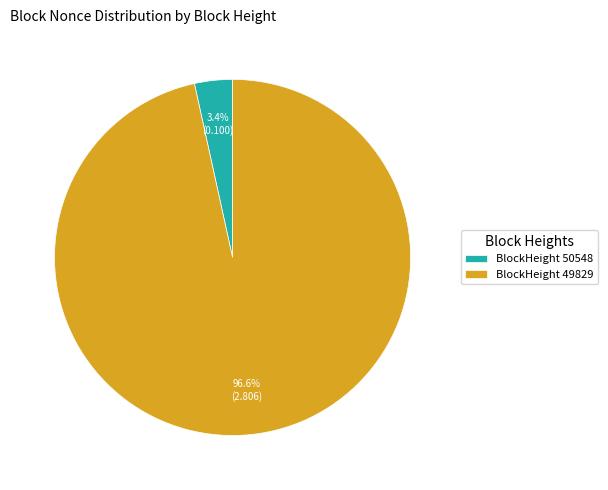

To the nearest percent, what is the difference between the largest and smallest slice percentages?

93%